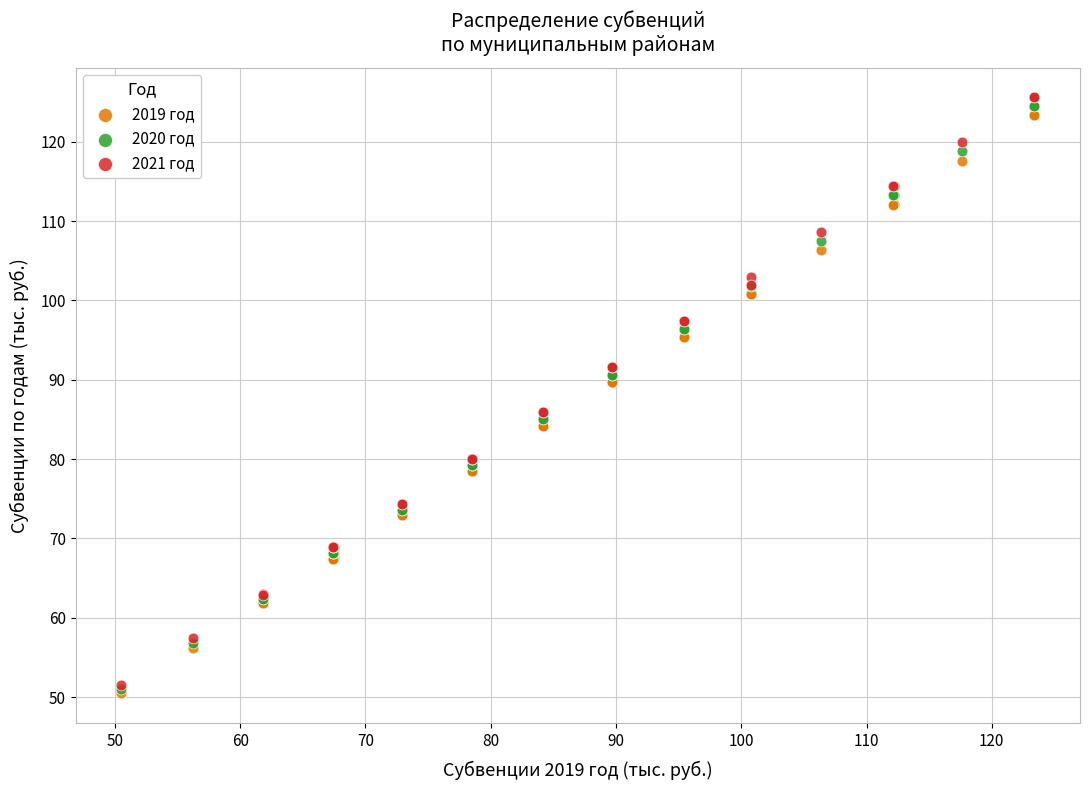

Which series has the largest Y range (max minus min)?

2021 год